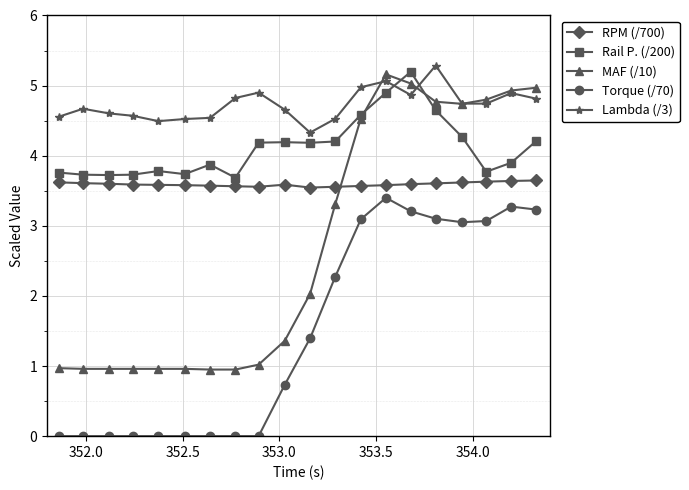

Rank the series by their average value, from lowest to highest.

Torque (/70), MAF (/10), RPM (/700), Rail P. (/200), Lambda (/3)